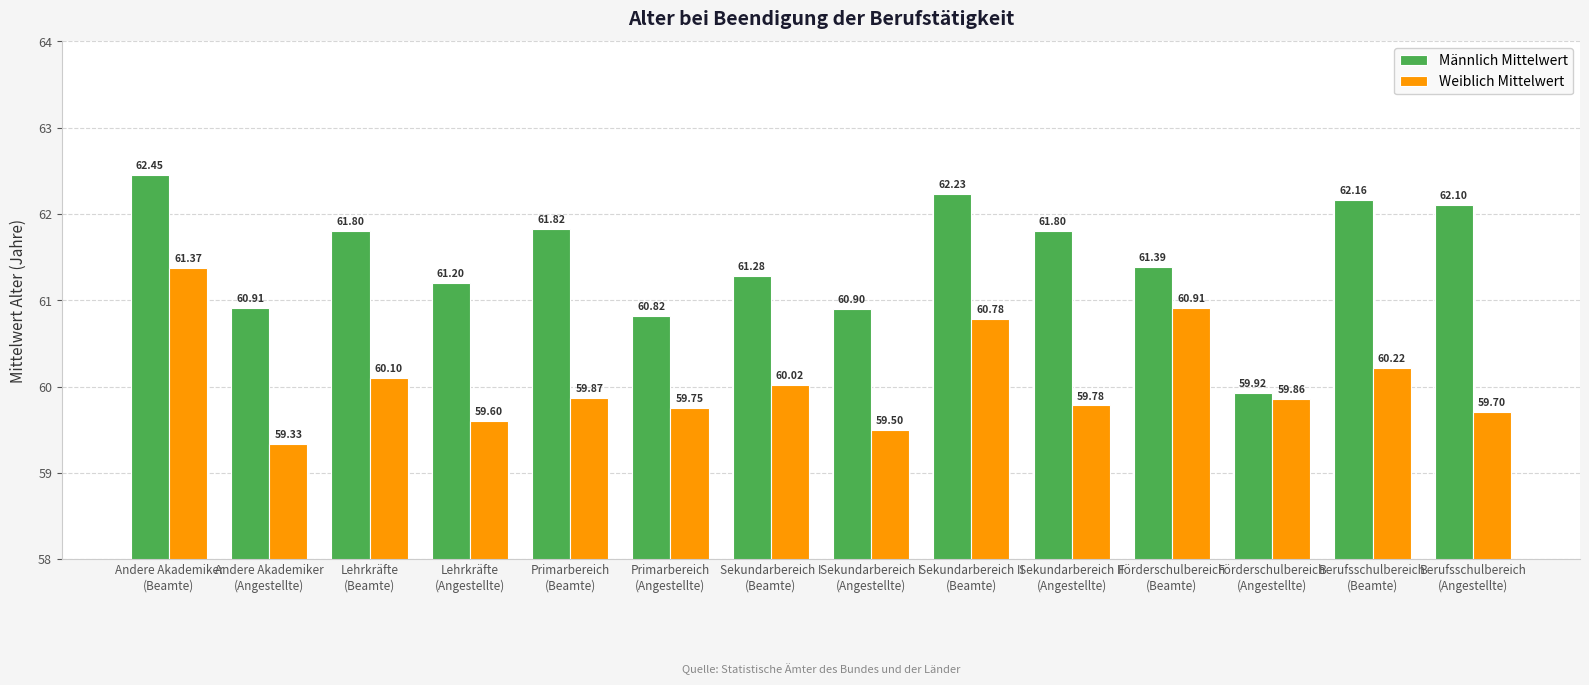

The Männlich Mittelwert series shows 62.2 at Sekundarbereich II
(Beamte). True or false?

True